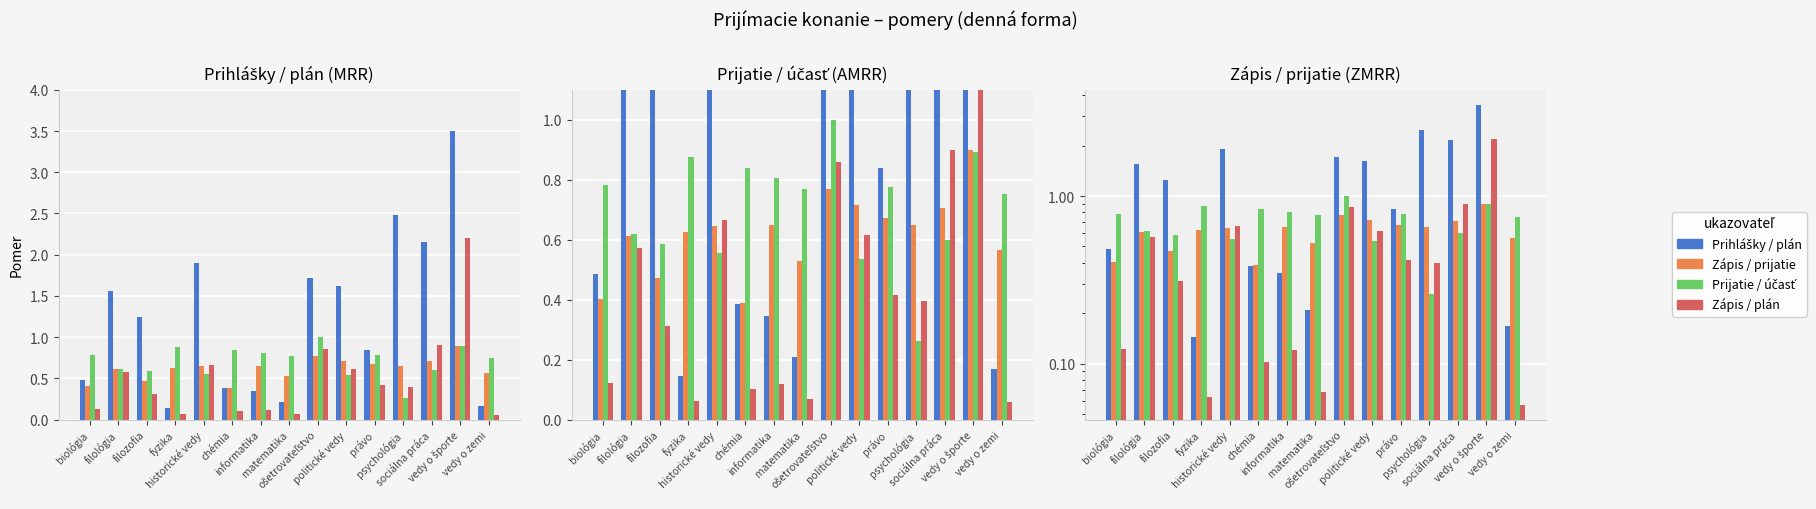

What are all the series names shown in the legend?

Prihlášky / plán, Zápis / prijatie, Prijatie / účasť, Zápis / plán